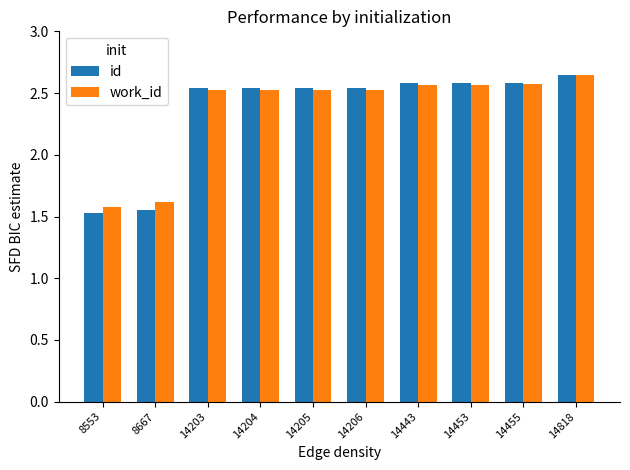

Is it true that id equals 1.5 at 8667?

True